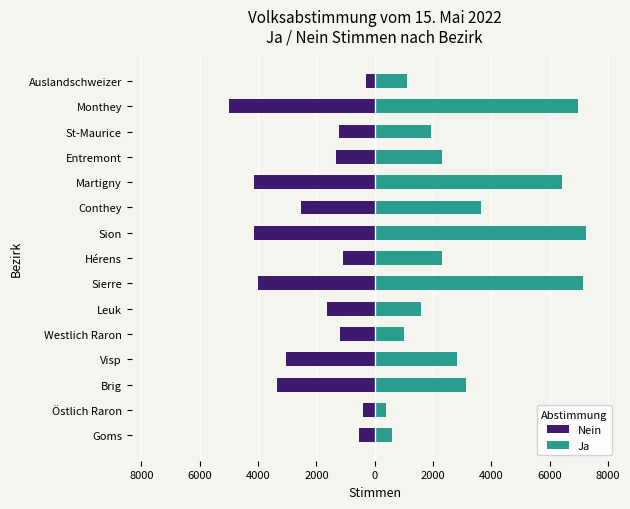

Which series has the widest spread of values?

Ja